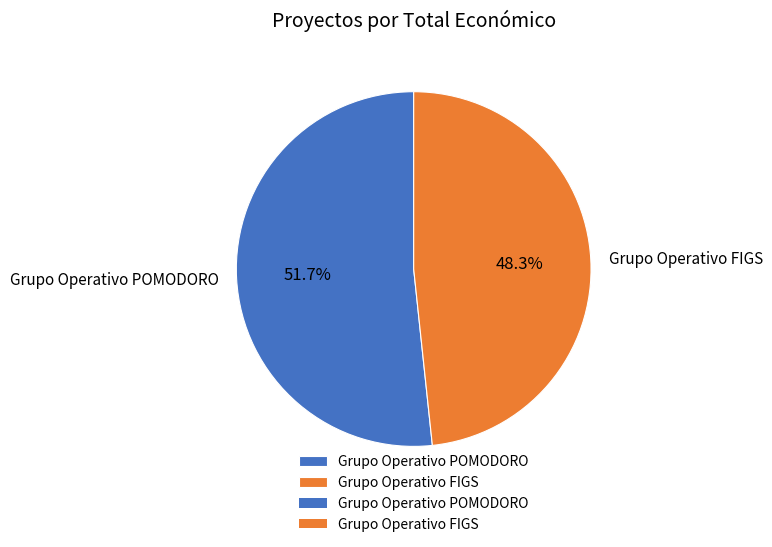

What percentage is NOT represented by Grupo Operativo POMODORO?

48.3%